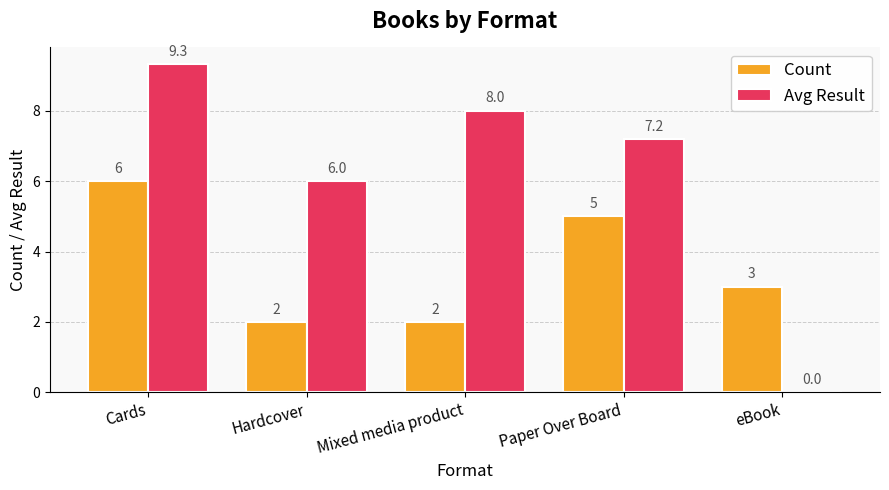

What is the average value of the Count series?

3.6